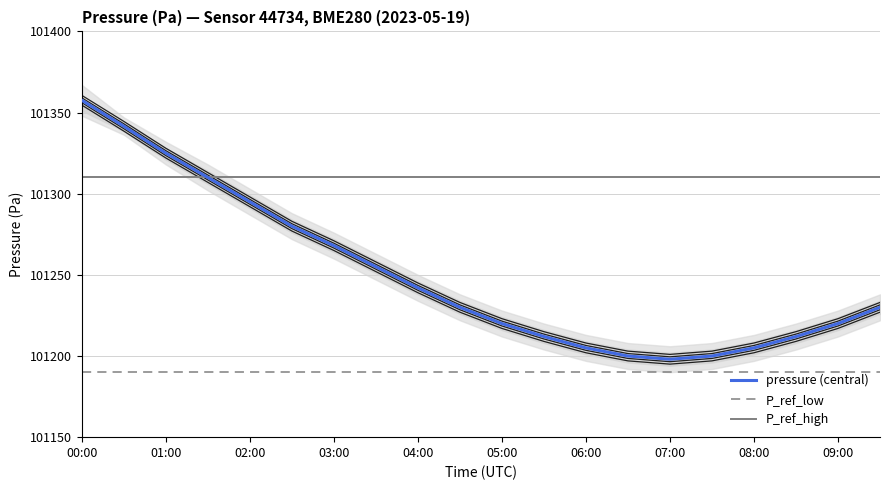

Reading right to left, transcribe all the data shown in this chart.

pressure: 101227.0	101217.0	101209.0	101202.0	101197.0	101195.0	101197.0	101202.0	101209.0	101217.0	101227.0	101239.0	101252.0	101265.0	101277.0	101292.0	101307.0	101322.0	101338.6	101354.6
pressure_low: 101228.5	101218.5	101210.5	101203.5	101198.5	101196.5	101198.5	101203.5	101210.5	101218.5	101228.5	101240.5	101253.5	101266.5	101278.5	101293.5	101308.5	101323.5	101340.1	101356.1
pressure_high: 101231.5	101221.5	101213.5	101206.5	101201.5	101199.5	101201.5	101206.5	101213.5	101221.5	101231.5	101243.5	101256.5	101269.5	101281.5	101296.5	101311.5	101326.5	101343.1	101359.1
pressure_p25: 101233.0	101223.0	101215.0	101208.0	101203.0	101201.0	101203.0	101208.0	101215.0	101223.0	101233.0	101245.0	101258.0	101271.0	101283.0	101298.0	101313.0	101328.0	101344.6	101360.6
pressure_p75: 101230.0	101220.0	101212.0	101205.0	101200.0	101198.0	101200.0	101205.0	101212.0	101220.0	101230.0	101242.0	101255.0	101268.0	101280.0	101295.0	101310.0	101325.0	101341.6	101357.6